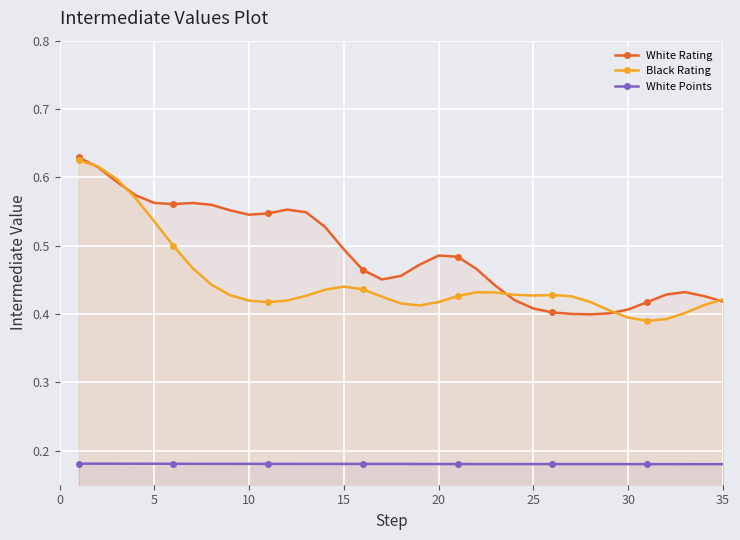

How many lines are shown in the chart?

3